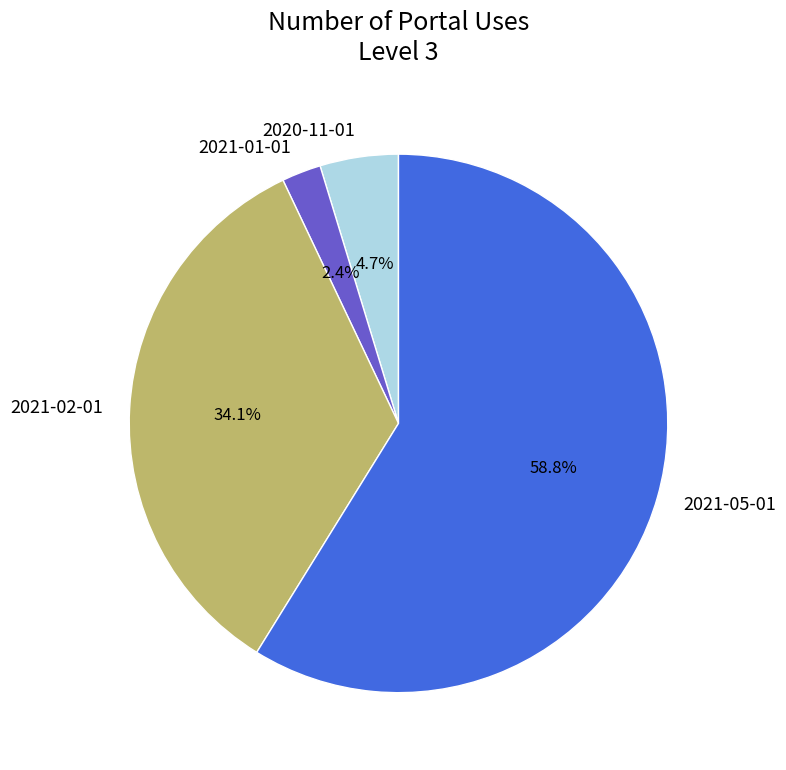

Rank the categories by value from highest to lowest.

2021-05-01, 2021-02-01, 2020-11-01, 2021-01-01